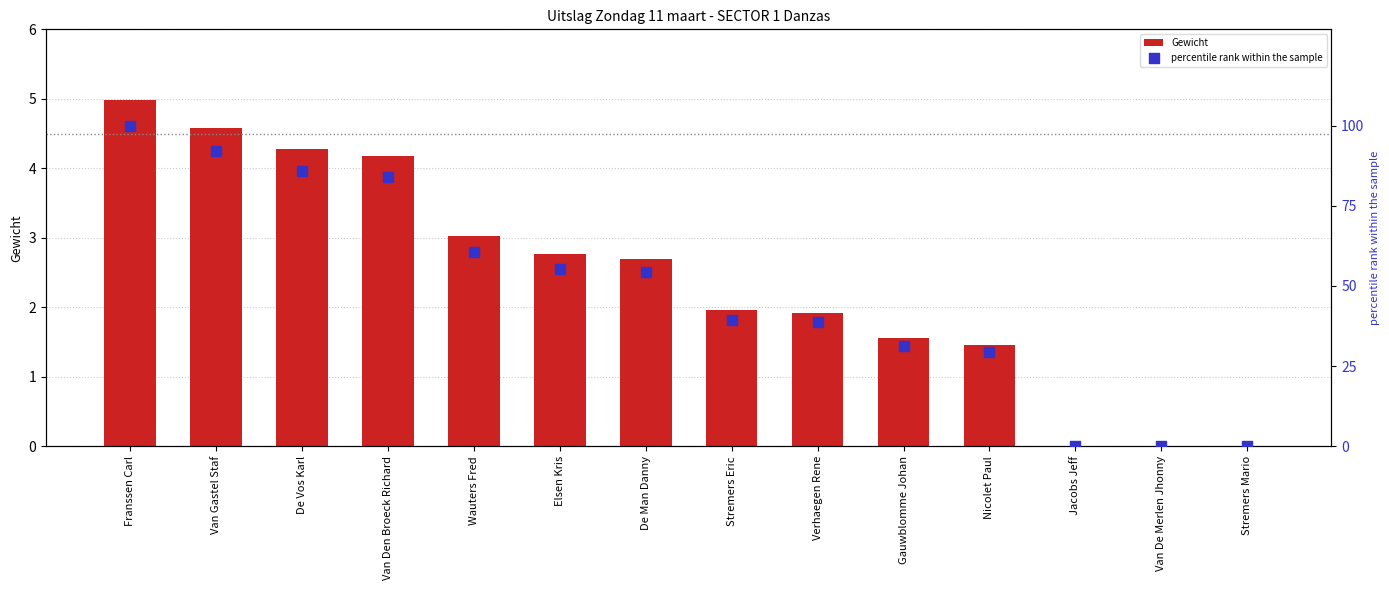

At how many categories does at least one series exceed 49?

7